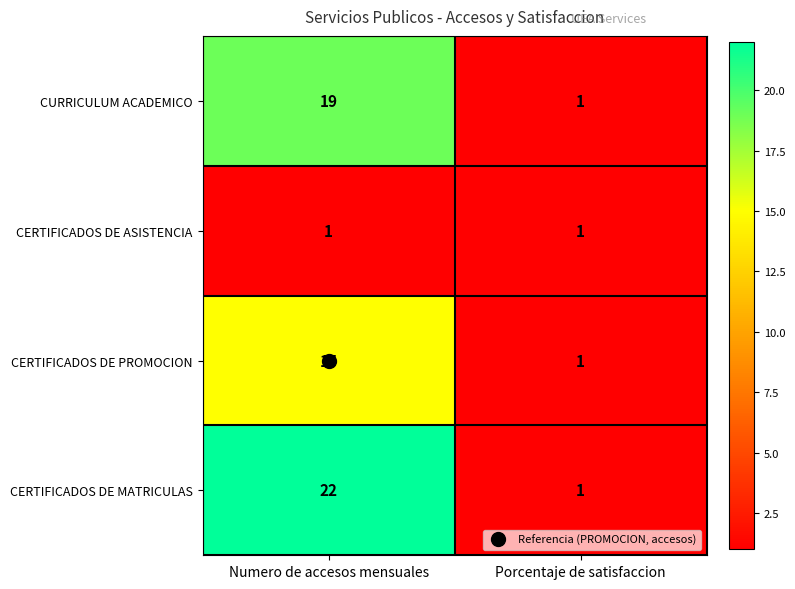

True or false: CURRICULUM ACADEMICO has a value of 2 at Porcentaje de satisfaccion.

False